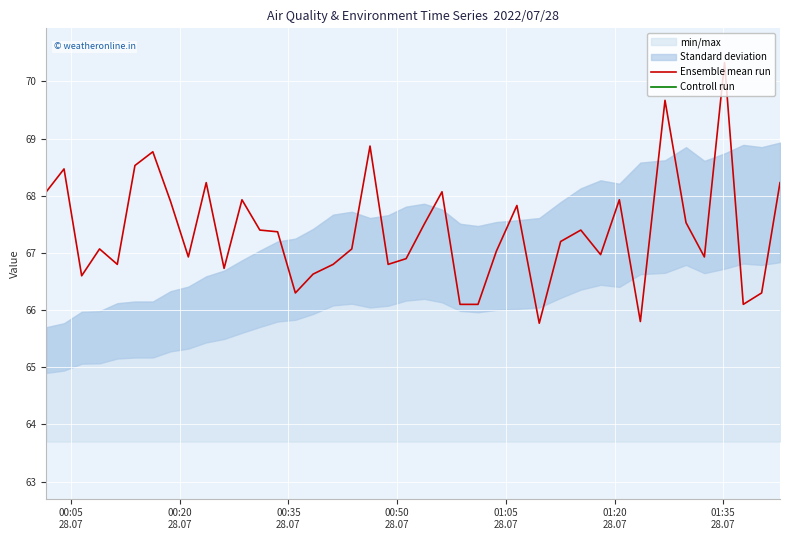

What is the lowest value of the Ensemble mean run series?

65.8